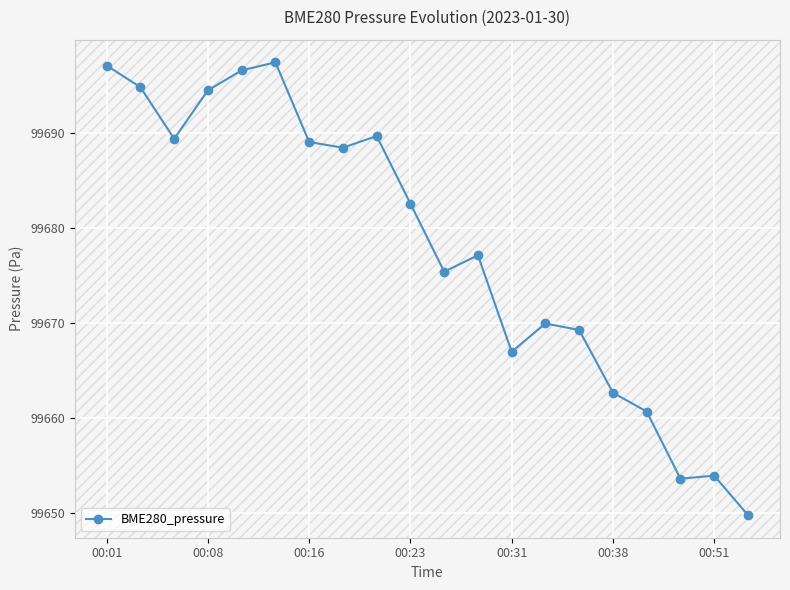

True or false: there are more than 2 points higher than both neighbors.

True